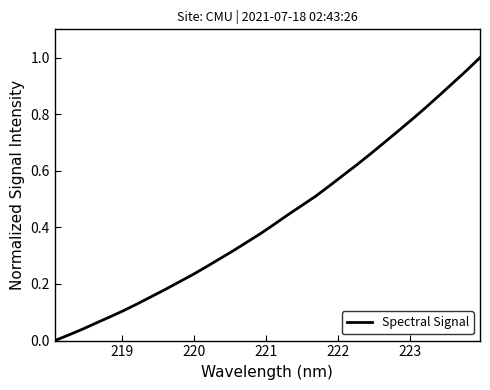

How many lines are shown in the chart?

1